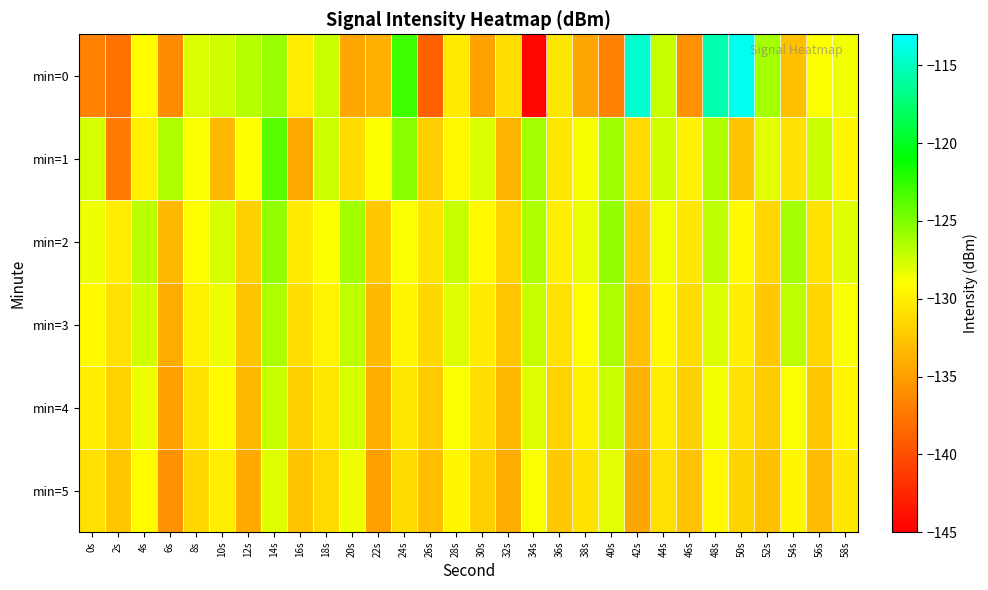

What is the difference between the highest and lowest values at 16s?

4.2